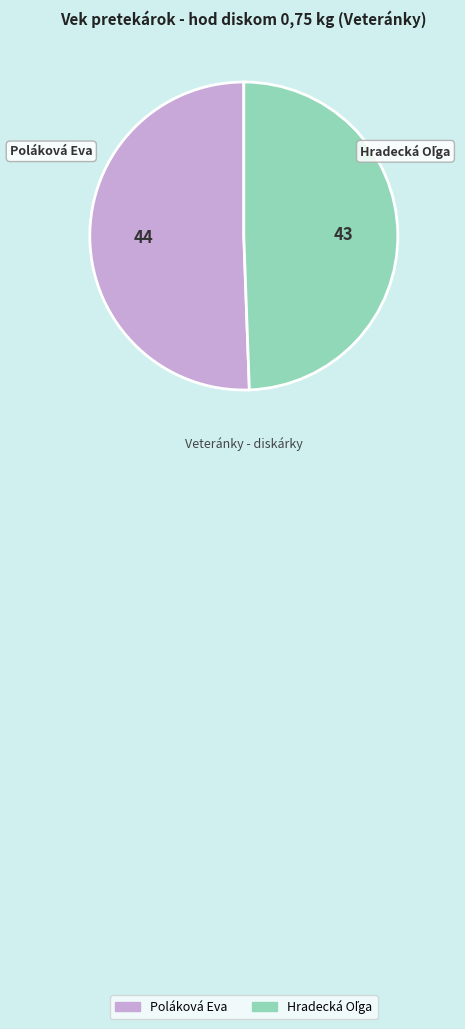

The Poláková Eva slice represents 63% of the pie. True or false?

False